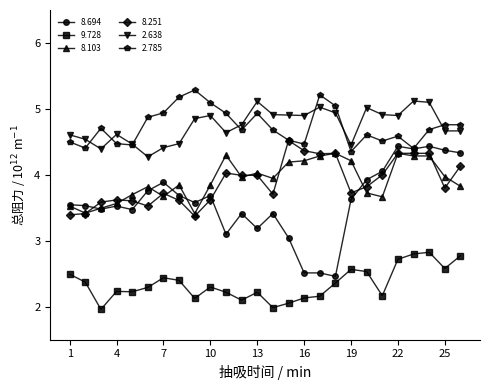

Does the chart display data point markers on the line(s)?

Yes